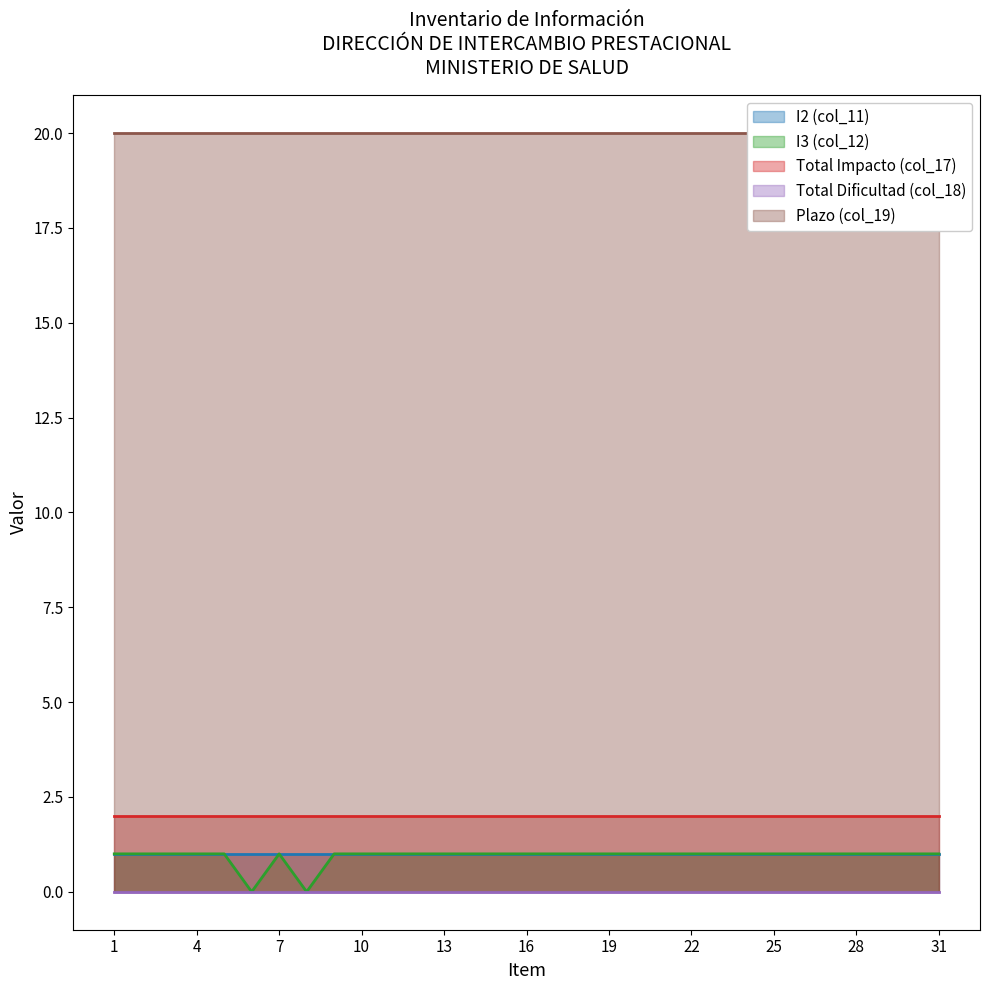

How many lines are shown in the chart?

5